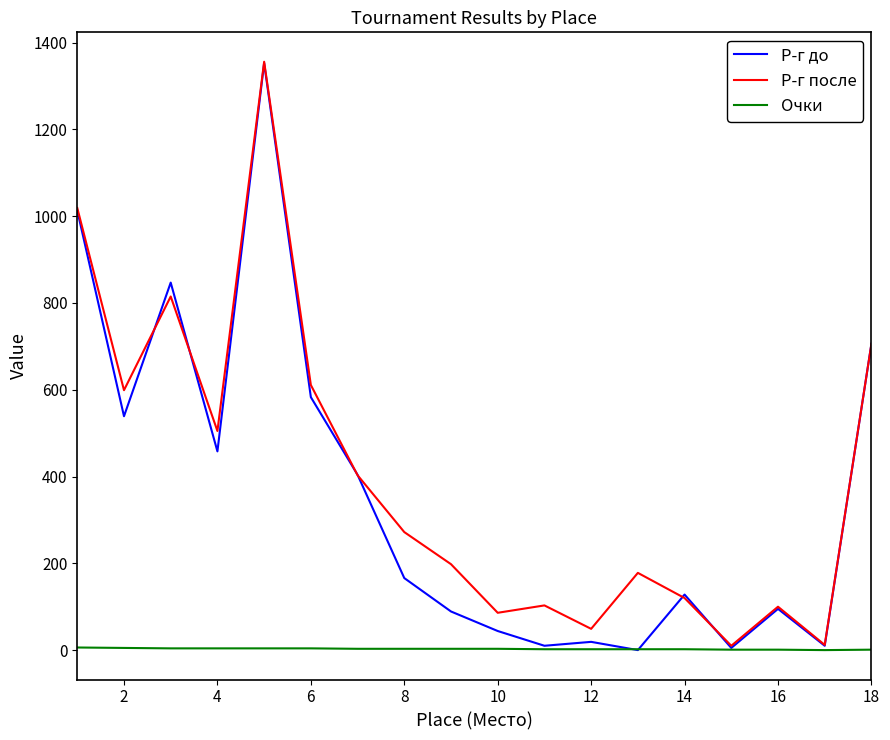

What are all the series names shown in the legend?

Р-г до, Р-г после, Очки